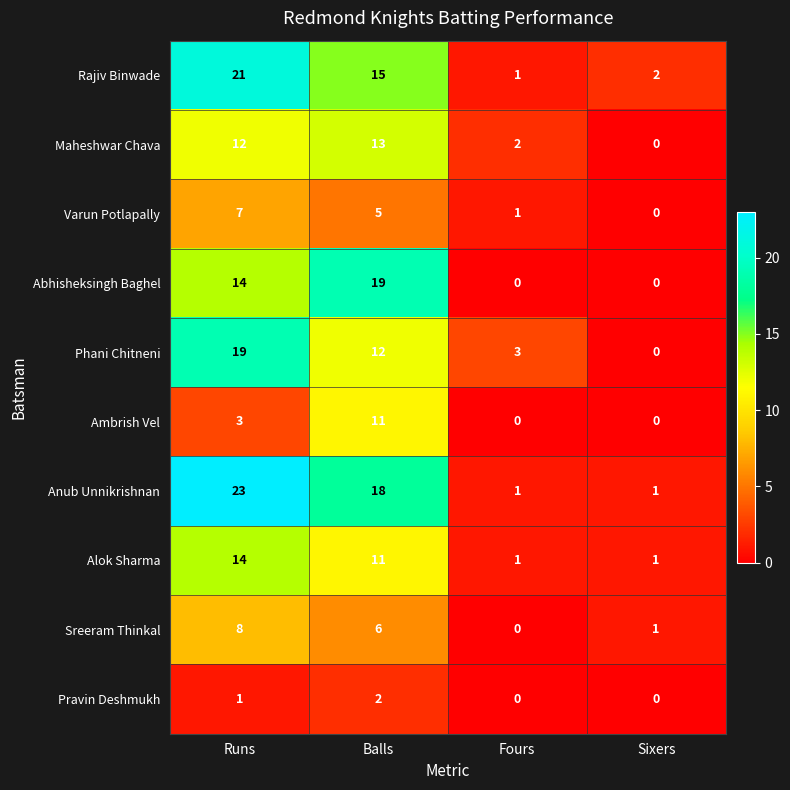

What is the difference between the Ambrish Vel values at Fours and Balls?

11